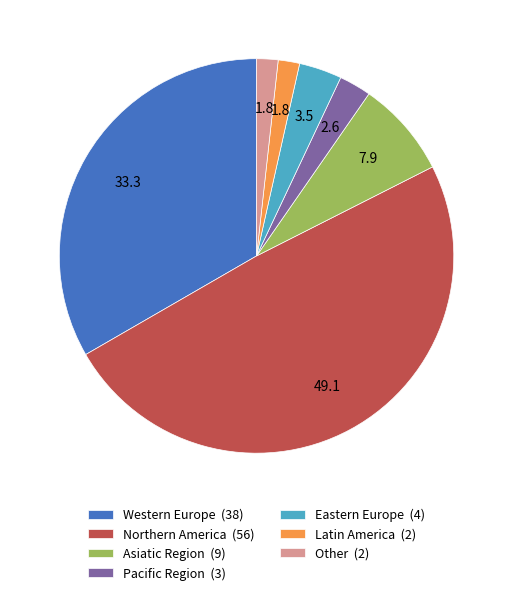

How many slices are in this pie chart?

7